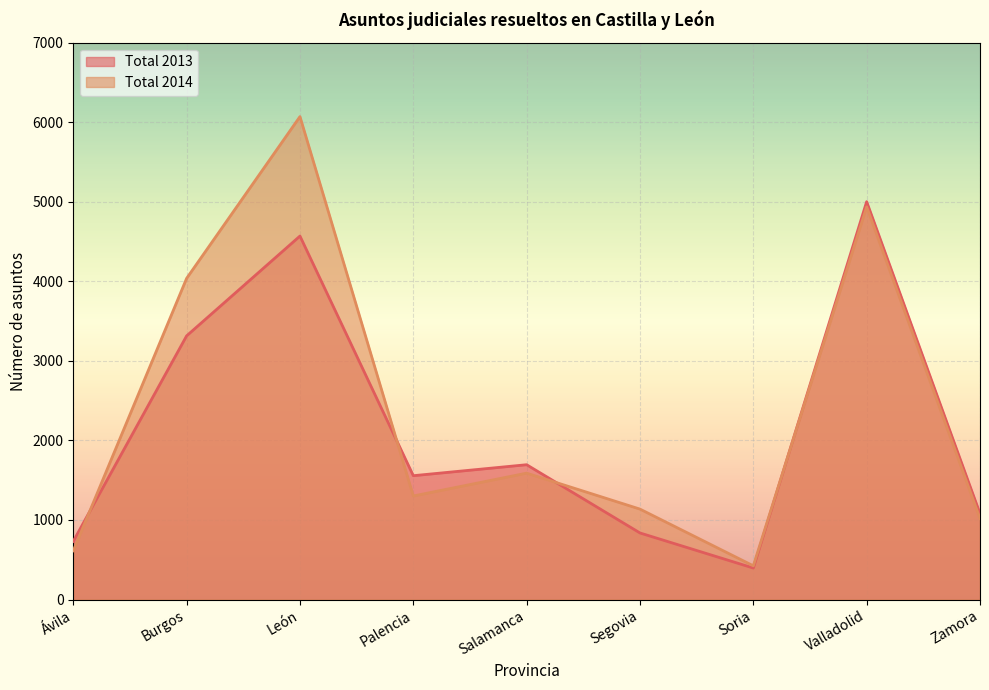

Rank the series by their maximum value, from highest to lowest.

Total 2014, Total 2013